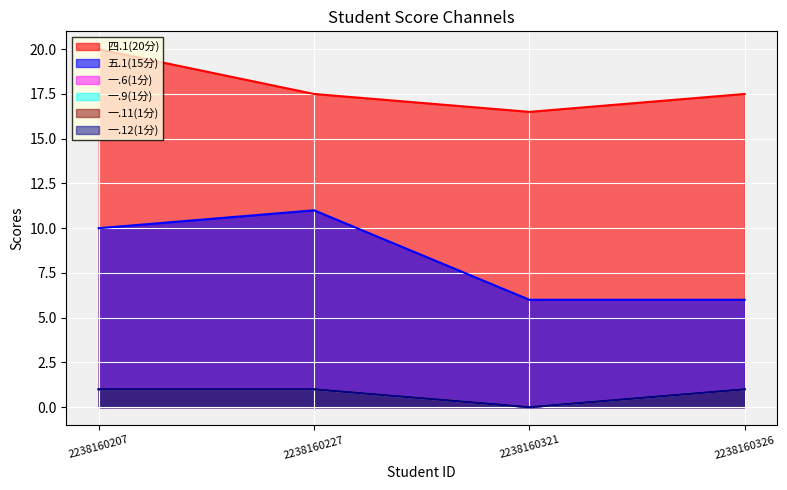

The value of 四.1(20分) at 2238160207 is 5.5. True or false?

False